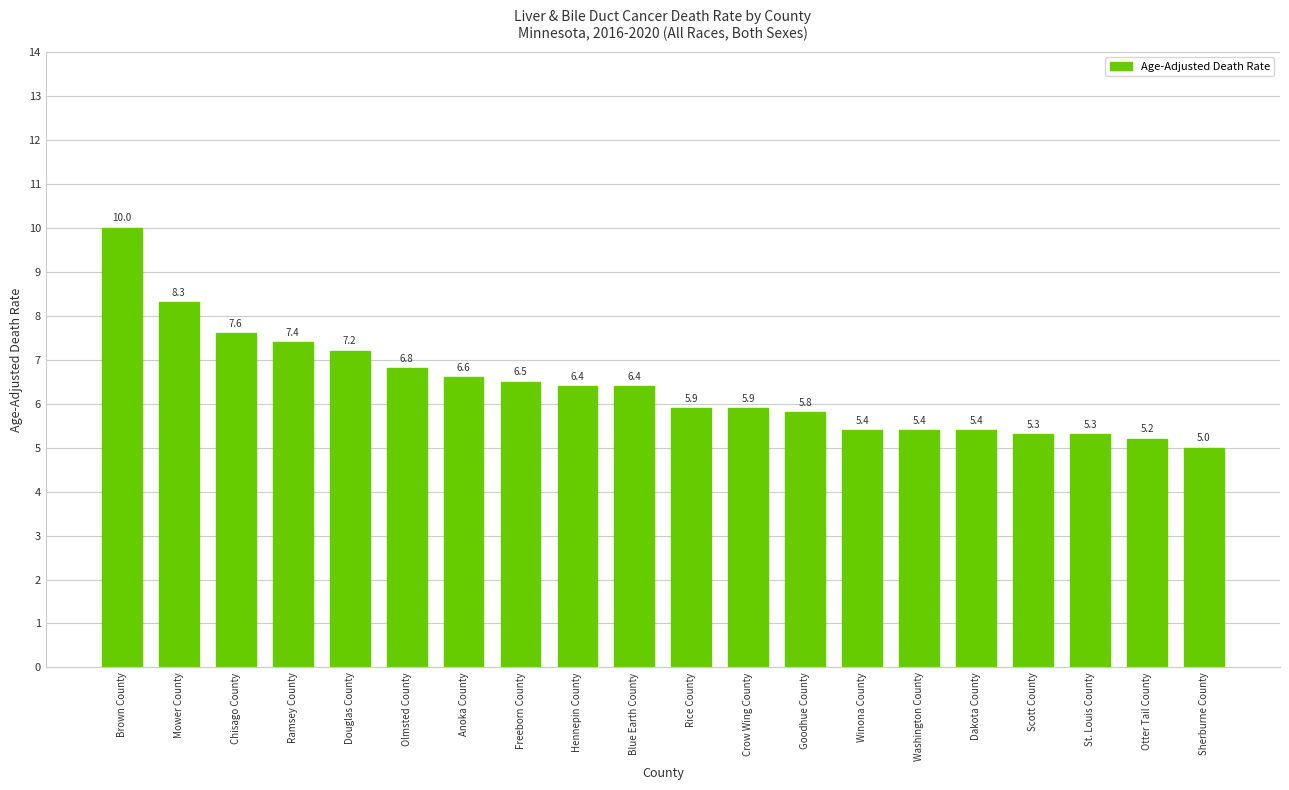

Count the number of categories in the chart.

20